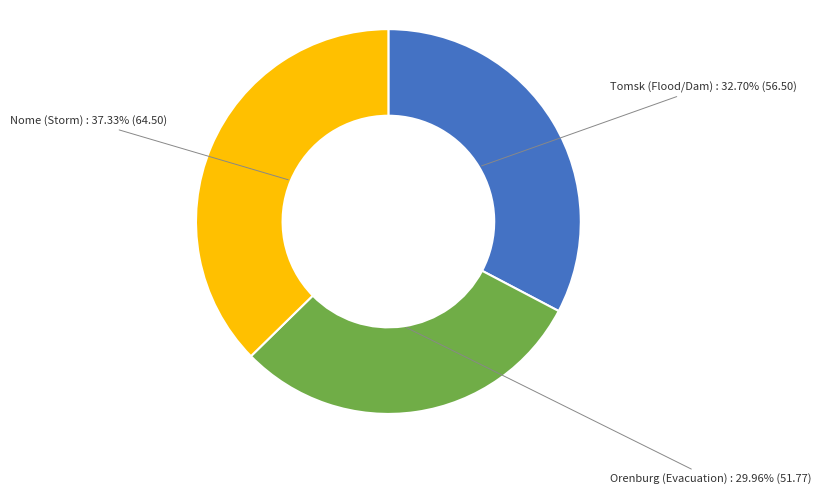

Which slice is the largest?

Nome (Storm)